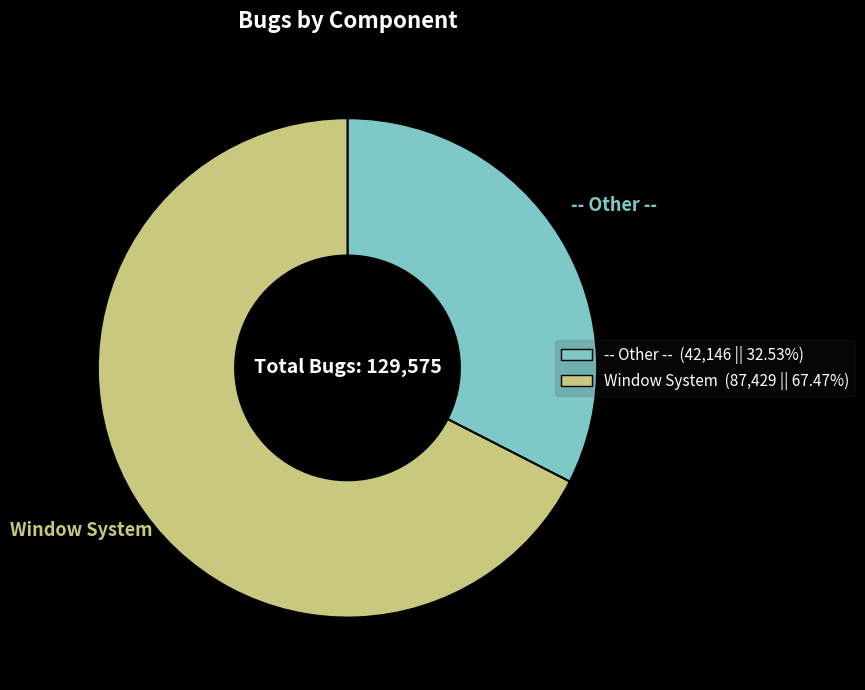

How many slices are in this pie chart?

2